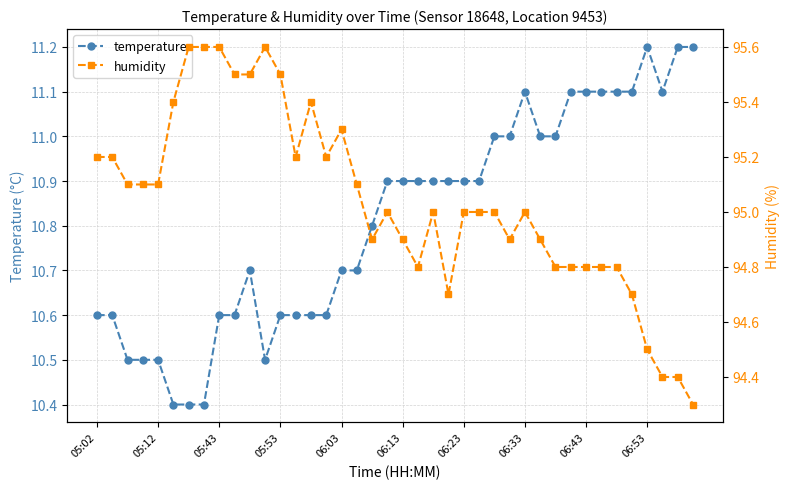

What is the highest value of the temperature series?

11.2